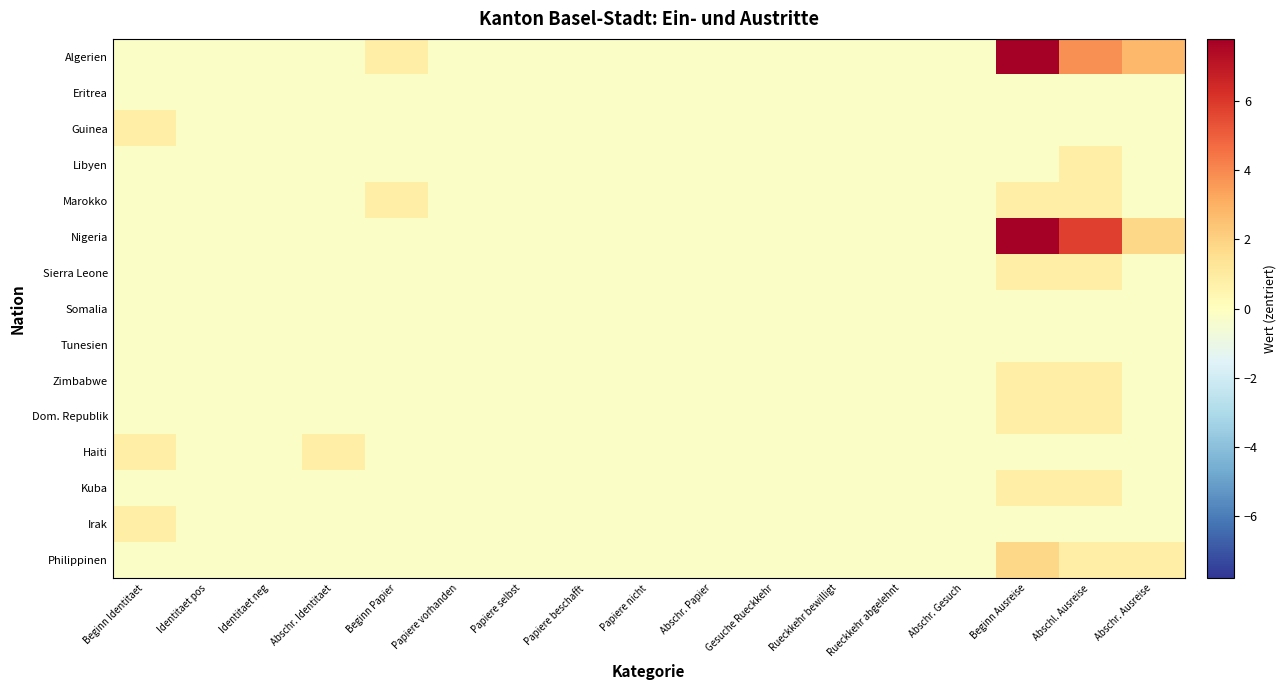

Between Abschr. Identitaet and Abschr. Ausreise, which series saw the biggest shift?

Algerien